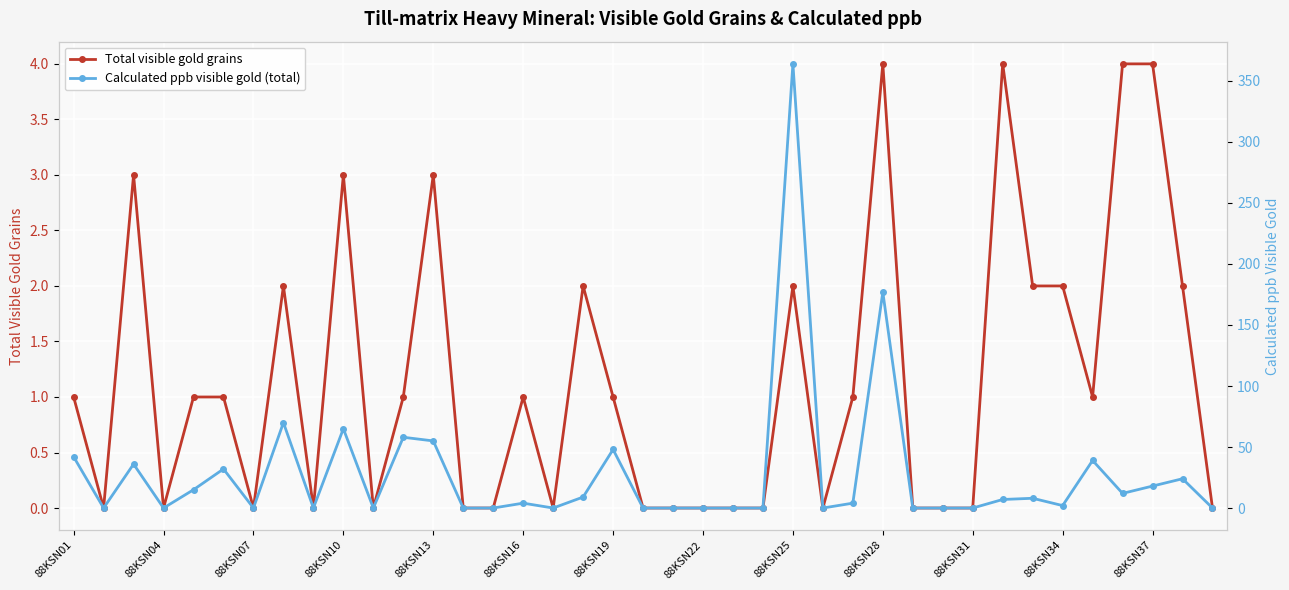

What are all the series names shown in the legend?

Total visible gold grains, Calculated ppb visible gold (total)